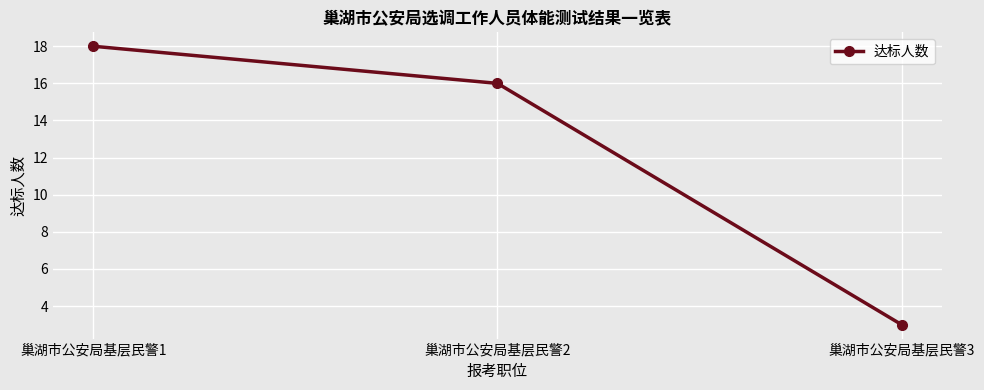

How many lines are shown in the chart?

1